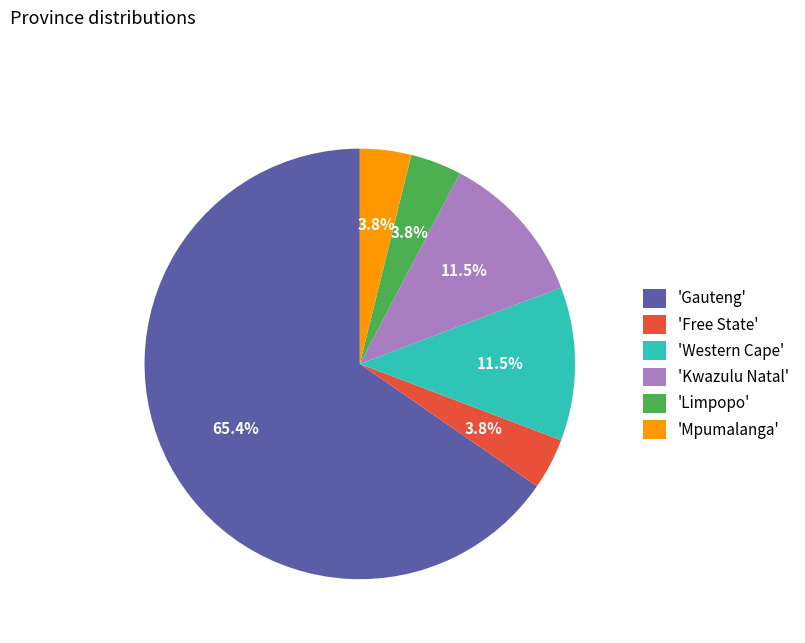

What is the majority slice?

'Gauteng'